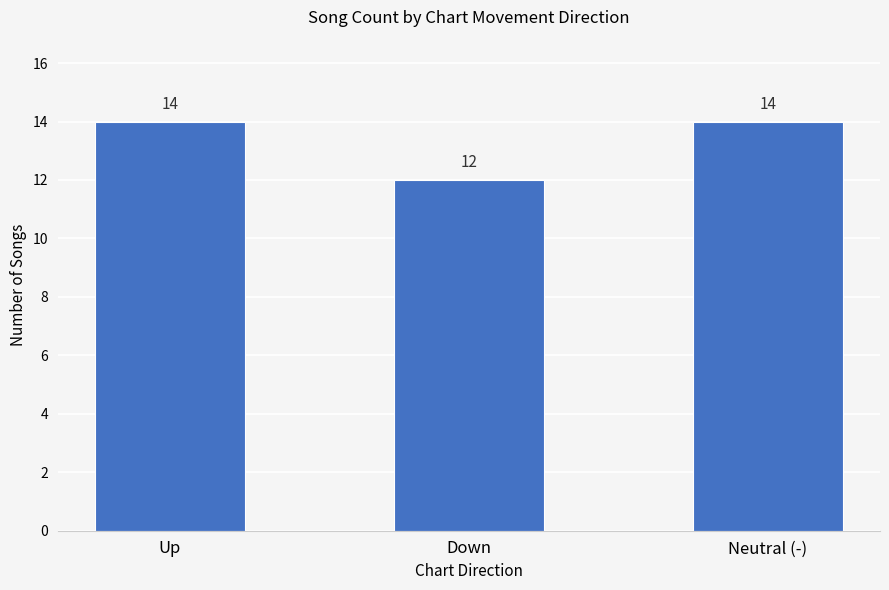

True or false: the data shows 12 at Down.

True